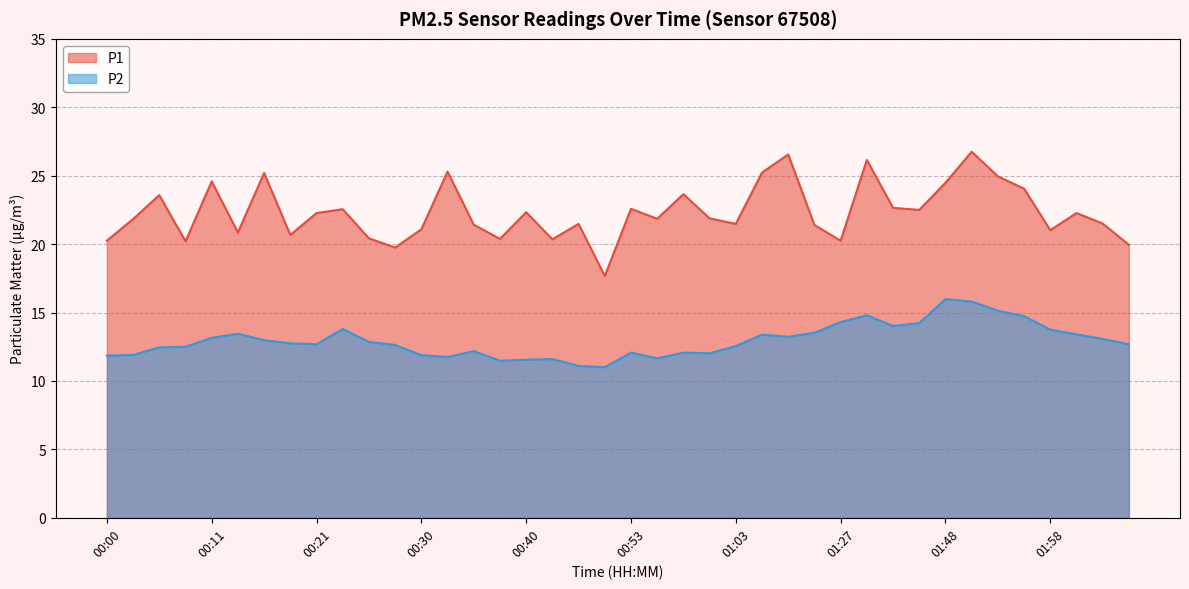

Between 00:33 and 00:03, which is larger?

00:33